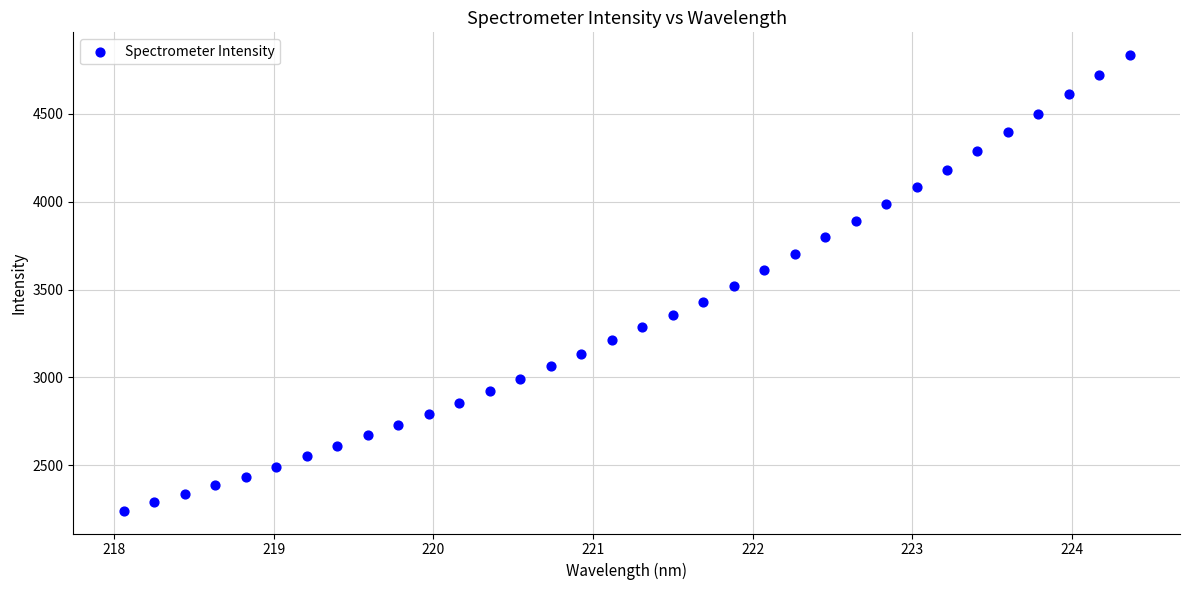

What is the range of Y values (max minus min)?

2593.7